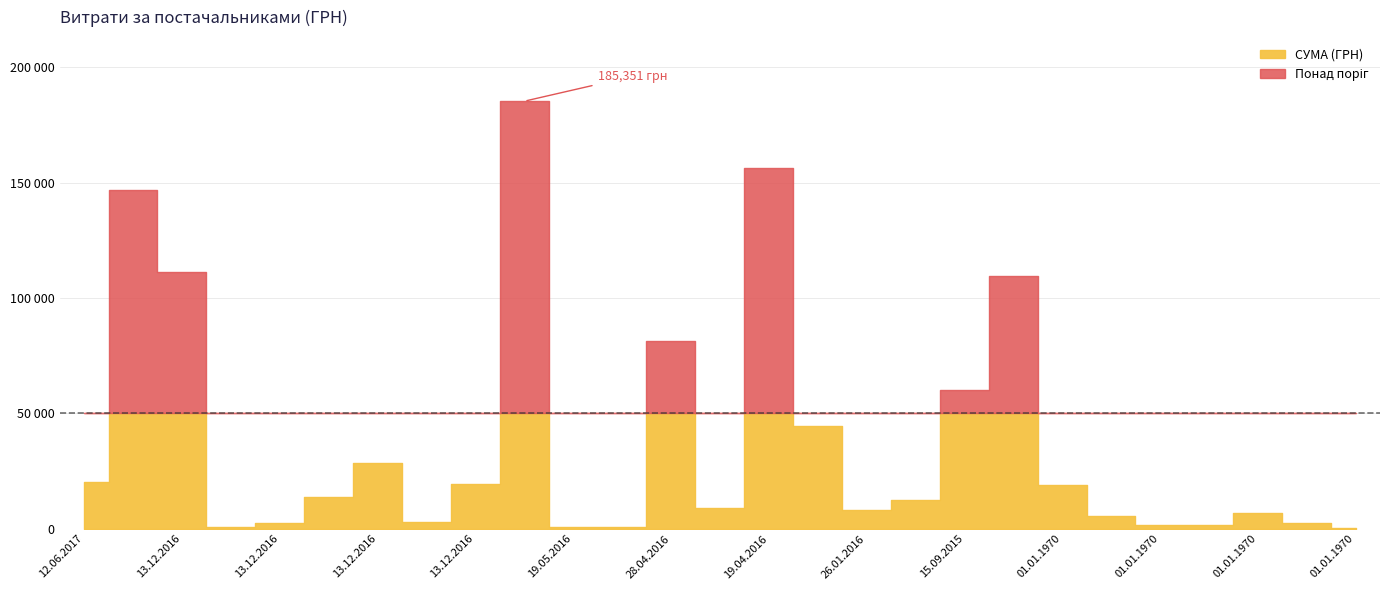

What is the label of the 6th point from the right?

01.01.1970